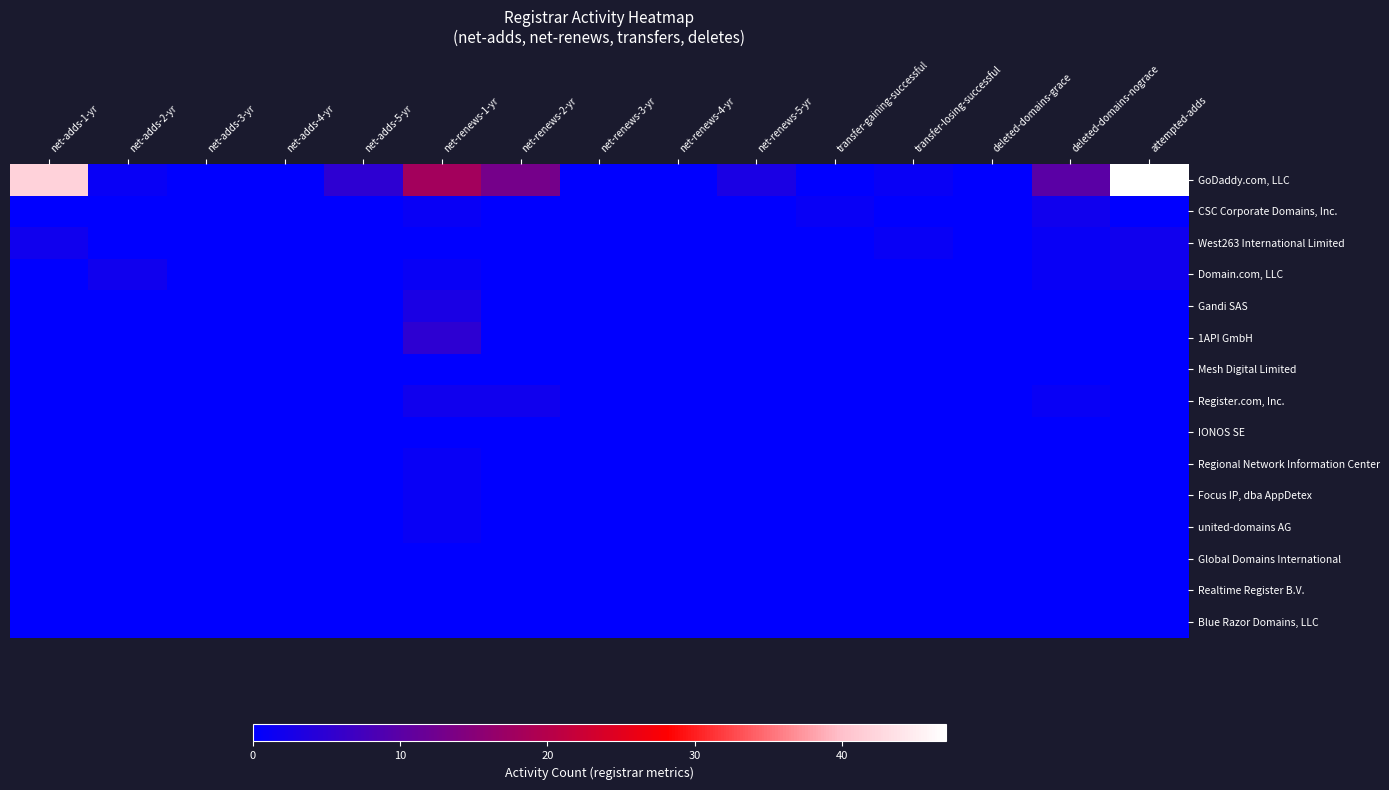

Reading right to left, list all the values displayed in this chart.

GoDaddy.com, LLC: attempted-adds=47	deleted-domains-nograce=10	deleted-domains-grace=0	transfer-losing-successful=1	transfer-gaining-successful=0	net-renews-5-yr=3	net-renews-4-yr=0	net-renews-3-yr=0	net-renews-2-yr=13	net-renews-1-yr=18	net-adds-5-yr=5	net-adds-4-yr=0	net-adds-3-yr=0	net-adds-2-yr=1	net-adds-1-yr=42
CSC Corporate Domains, Inc.: attempted-adds=0	deleted-domains-nograce=2	deleted-domains-grace=0	transfer-losing-successful=0	transfer-gaining-successful=1	net-renews-5-yr=0	net-renews-4-yr=0	net-renews-3-yr=0	net-renews-2-yr=0	net-renews-1-yr=1	net-adds-5-yr=0	net-adds-4-yr=0	net-adds-3-yr=0	net-adds-2-yr=0	net-adds-1-yr=0
West263 International Limited: attempted-adds=2	deleted-domains-nograce=1	deleted-domains-grace=0	transfer-losing-successful=1	transfer-gaining-successful=0	net-renews-5-yr=0	net-renews-4-yr=0	net-renews-3-yr=0	net-renews-2-yr=0	net-renews-1-yr=0	net-adds-5-yr=0	net-adds-4-yr=0	net-adds-3-yr=0	net-adds-2-yr=0	net-adds-1-yr=2
Domain.com, LLC: attempted-adds=2	deleted-domains-nograce=1	deleted-domains-grace=0	transfer-losing-successful=0	transfer-gaining-successful=0	net-renews-5-yr=0	net-renews-4-yr=0	net-renews-3-yr=0	net-renews-2-yr=0	net-renews-1-yr=1	net-adds-5-yr=0	net-adds-4-yr=0	net-adds-3-yr=0	net-adds-2-yr=2	net-adds-1-yr=0
Gandi SAS: attempted-adds=0	deleted-domains-nograce=0	deleted-domains-grace=0	transfer-losing-successful=0	transfer-gaining-successful=0	net-renews-5-yr=0	net-renews-4-yr=0	net-renews-3-yr=0	net-renews-2-yr=0	net-renews-1-yr=3	net-adds-5-yr=0	net-adds-4-yr=0	net-adds-3-yr=0	net-adds-2-yr=0	net-adds-1-yr=0
1API GmbH: attempted-adds=0	deleted-domains-nograce=0	deleted-domains-grace=0	transfer-losing-successful=0	transfer-gaining-successful=0	net-renews-5-yr=0	net-renews-4-yr=0	net-renews-3-yr=0	net-renews-2-yr=0	net-renews-1-yr=5	net-adds-5-yr=0	net-adds-4-yr=0	net-adds-3-yr=0	net-adds-2-yr=0	net-adds-1-yr=0
Mesh Digital Limited: attempted-adds=0	deleted-domains-nograce=0	deleted-domains-grace=0	transfer-losing-successful=0	transfer-gaining-successful=0	net-renews-5-yr=0	net-renews-4-yr=0	net-renews-3-yr=0	net-renews-2-yr=0	net-renews-1-yr=0	net-adds-5-yr=0	net-adds-4-yr=0	net-adds-3-yr=0	net-adds-2-yr=0	net-adds-1-yr=0
Register.com, Inc.: attempted-adds=0	deleted-domains-nograce=1	deleted-domains-grace=0	transfer-losing-successful=0	transfer-gaining-successful=0	net-renews-5-yr=0	net-renews-4-yr=0	net-renews-3-yr=0	net-renews-2-yr=2	net-renews-1-yr=2	net-adds-5-yr=0	net-adds-4-yr=0	net-adds-3-yr=0	net-adds-2-yr=0	net-adds-1-yr=0
IONOS SE: attempted-adds=0	deleted-domains-nograce=0	deleted-domains-grace=0	transfer-losing-successful=0	transfer-gaining-successful=0	net-renews-5-yr=0	net-renews-4-yr=0	net-renews-3-yr=0	net-renews-2-yr=0	net-renews-1-yr=0	net-adds-5-yr=0	net-adds-4-yr=0	net-adds-3-yr=0	net-adds-2-yr=0	net-adds-1-yr=0
Regional Network Information Center: attempted-adds=0	deleted-domains-nograce=0	deleted-domains-grace=0	transfer-losing-successful=0	transfer-gaining-successful=0	net-renews-5-yr=0	net-renews-4-yr=0	net-renews-3-yr=0	net-renews-2-yr=0	net-renews-1-yr=1	net-adds-5-yr=0	net-adds-4-yr=0	net-adds-3-yr=0	net-adds-2-yr=0	net-adds-1-yr=0
Focus IP, dba AppDetex: attempted-adds=0	deleted-domains-nograce=0	deleted-domains-grace=0	transfer-losing-successful=0	transfer-gaining-successful=0	net-renews-5-yr=0	net-renews-4-yr=0	net-renews-3-yr=0	net-renews-2-yr=0	net-renews-1-yr=1	net-adds-5-yr=0	net-adds-4-yr=0	net-adds-3-yr=0	net-adds-2-yr=0	net-adds-1-yr=0
united-domains AG: attempted-adds=0	deleted-domains-nograce=0	deleted-domains-grace=0	transfer-losing-successful=0	transfer-gaining-successful=0	net-renews-5-yr=0	net-renews-4-yr=0	net-renews-3-yr=0	net-renews-2-yr=0	net-renews-1-yr=1	net-adds-5-yr=0	net-adds-4-yr=0	net-adds-3-yr=0	net-adds-2-yr=0	net-adds-1-yr=0
Global Domains International: attempted-adds=0	deleted-domains-nograce=0	deleted-domains-grace=0	transfer-losing-successful=0	transfer-gaining-successful=0	net-renews-5-yr=0	net-renews-4-yr=0	net-renews-3-yr=0	net-renews-2-yr=0	net-renews-1-yr=0	net-adds-5-yr=0	net-adds-4-yr=0	net-adds-3-yr=0	net-adds-2-yr=0	net-adds-1-yr=0
Realtime Register B.V.: attempted-adds=0	deleted-domains-nograce=0	deleted-domains-grace=0	transfer-losing-successful=0	transfer-gaining-successful=0	net-renews-5-yr=0	net-renews-4-yr=0	net-renews-3-yr=0	net-renews-2-yr=0	net-renews-1-yr=0	net-adds-5-yr=0	net-adds-4-yr=0	net-adds-3-yr=0	net-adds-2-yr=0	net-adds-1-yr=0
Blue Razor Domains, LLC: attempted-adds=0	deleted-domains-nograce=0	deleted-domains-grace=0	transfer-losing-successful=0	transfer-gaining-successful=0	net-renews-5-yr=0	net-renews-4-yr=0	net-renews-3-yr=0	net-renews-2-yr=0	net-renews-1-yr=0	net-adds-5-yr=0	net-adds-4-yr=0	net-adds-3-yr=0	net-adds-2-yr=0	net-adds-1-yr=0